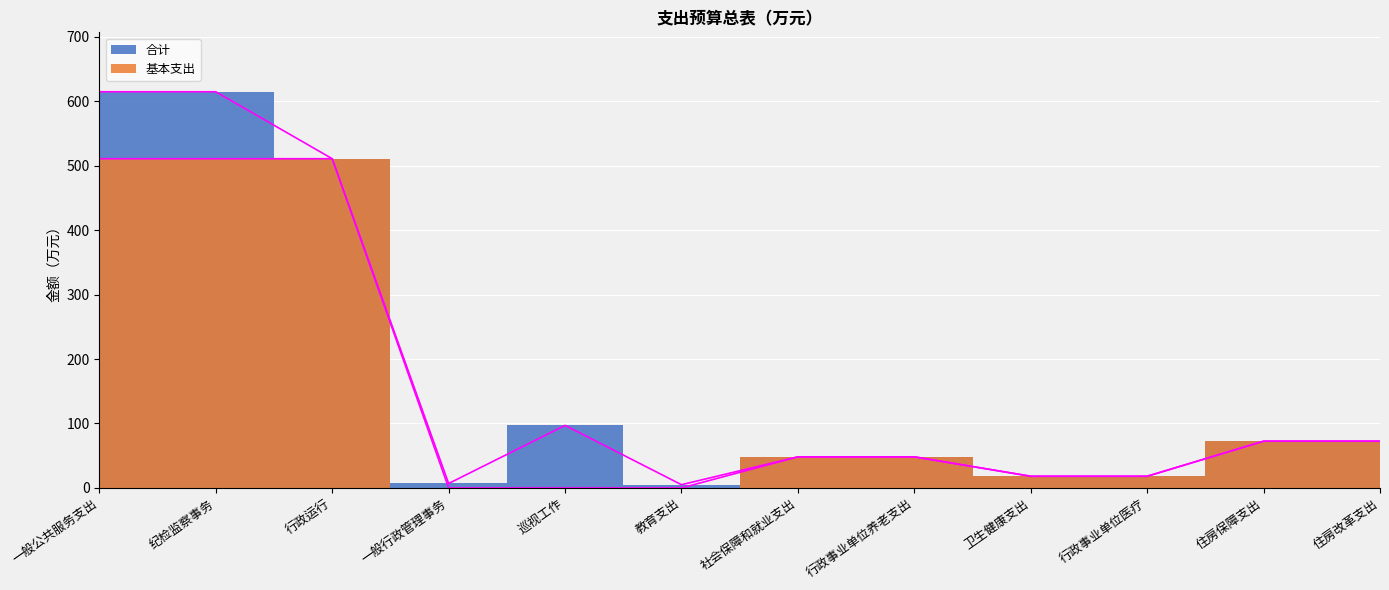

What is the value of the 合计 point at the 12th from the left?

72.5